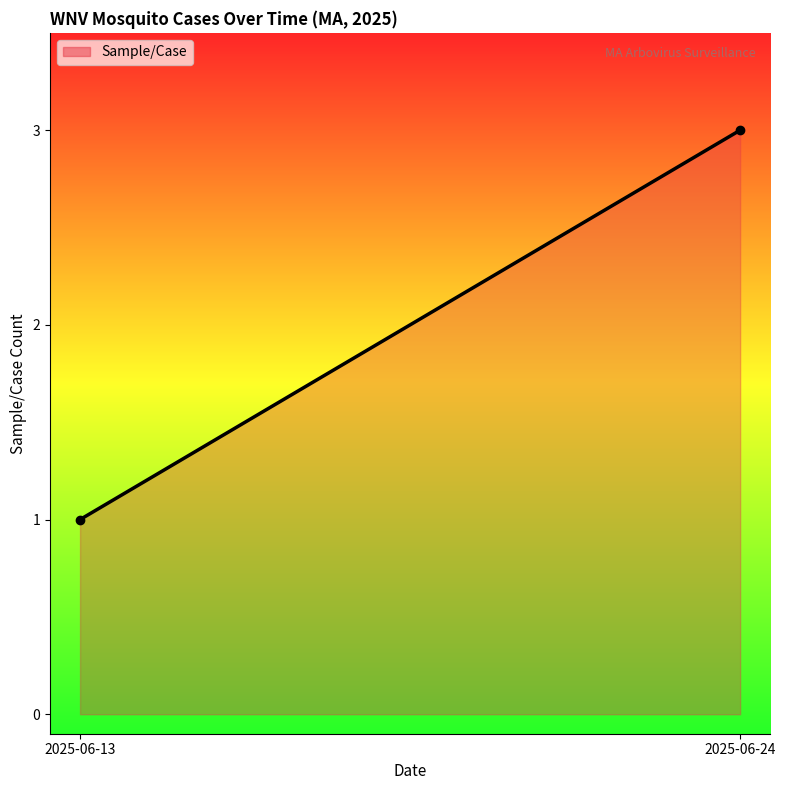

List the labels in order of value, largest first.

2025-06-24, 2025-06-13